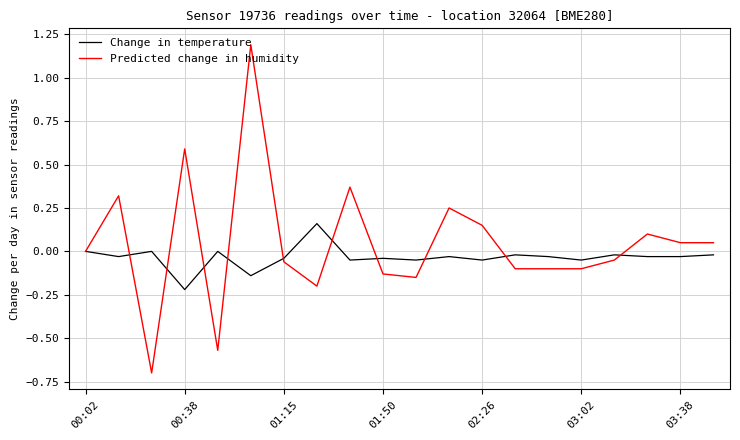

List the series in order of their peak value, highest first.

Predicted change in humidity, Change in temperature